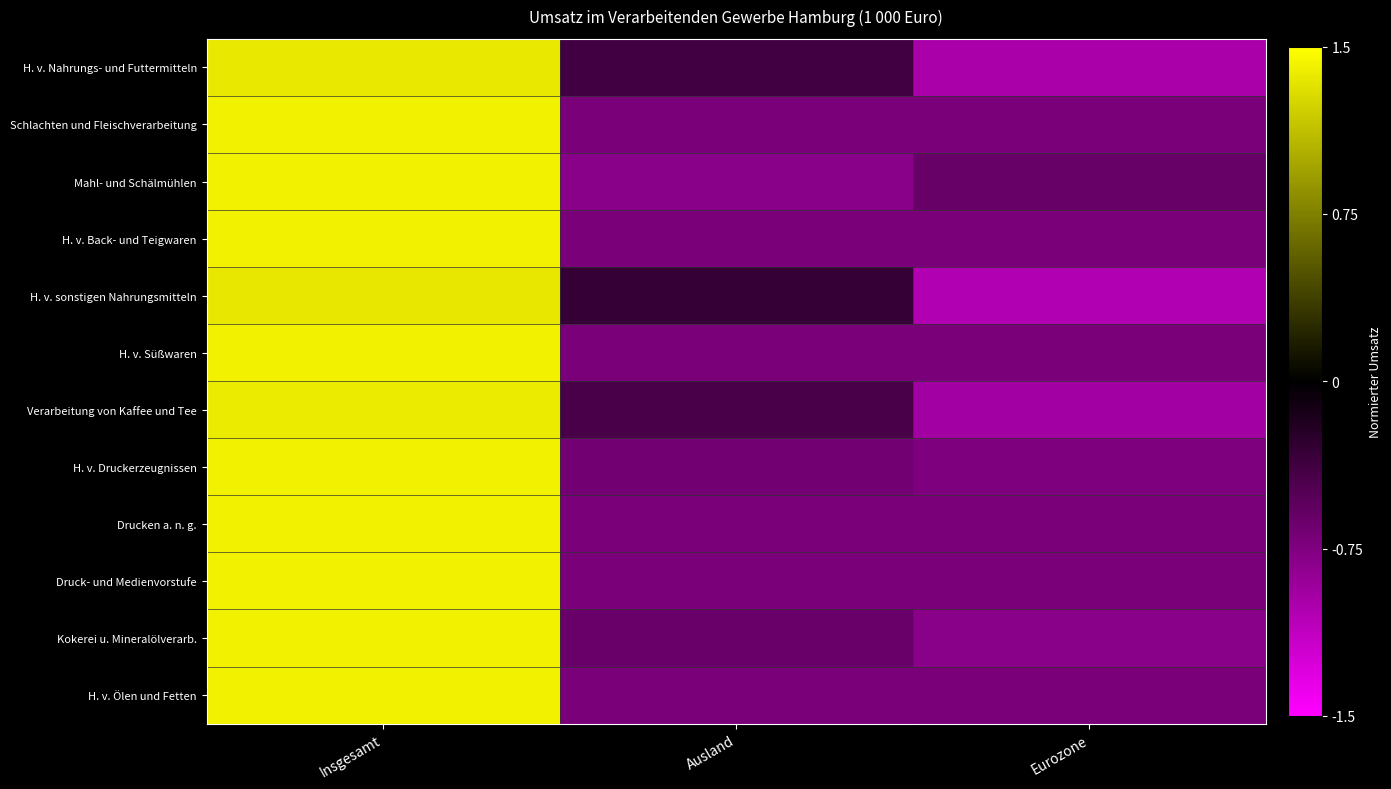

Rank the series by their maximum value, from lowest to highest.

H. v. sonstigen Nahrungsmitteln, H. v. Nahrungs- und Futtermitteln, Verarbeitung von Kaffee und Tee, Mahl- und Schälmühlen, Kokerei u. Mineralölverarb., H. v. Druckerzeugnissen, Schlachten und Fleischverarbeitung, H. v. Süßwaren, Druck- und Medienvorstufe, H. v. Back- und Teigwaren, Drucken a. n. g., H. v. Ölen und Fetten